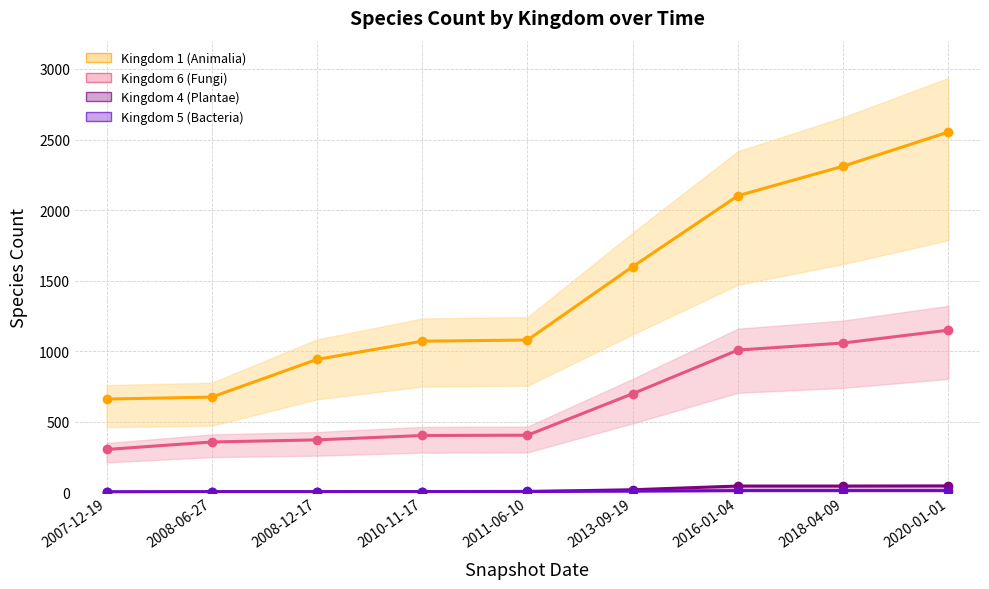

At which label is Kingdom 4 (Plantae) closest to 24?

2013-09-19